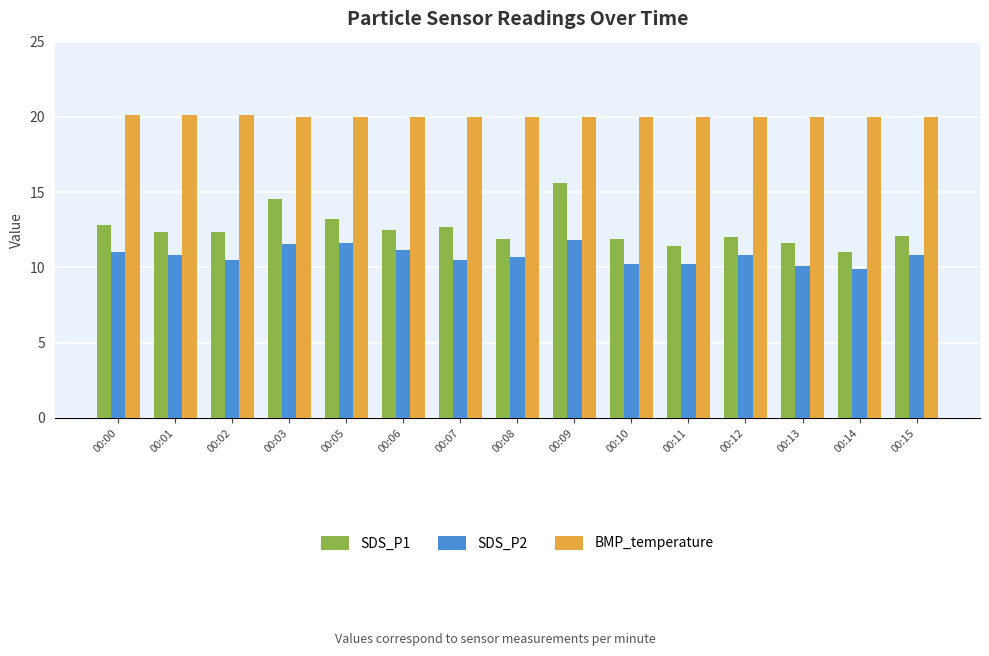

What is the difference between the maximum and second lowest values in the BMP_temperature series?

0.1